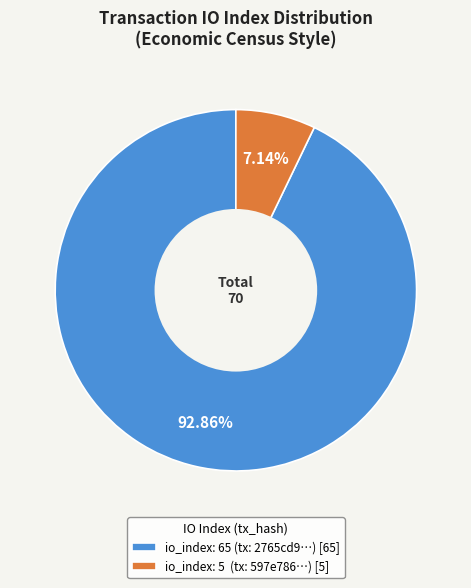

To the nearest percent, what portion does io_index: 65 represent?

93%